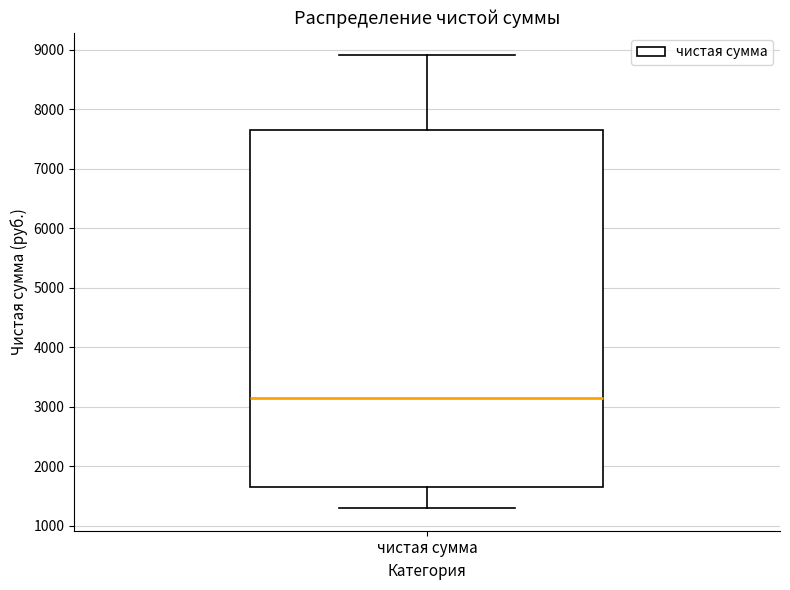

Where does the upper whisker of the box for чистая сумма end on the y-axis? The values are not printed on the chart, so give them approximately, as read against the axis.

8900